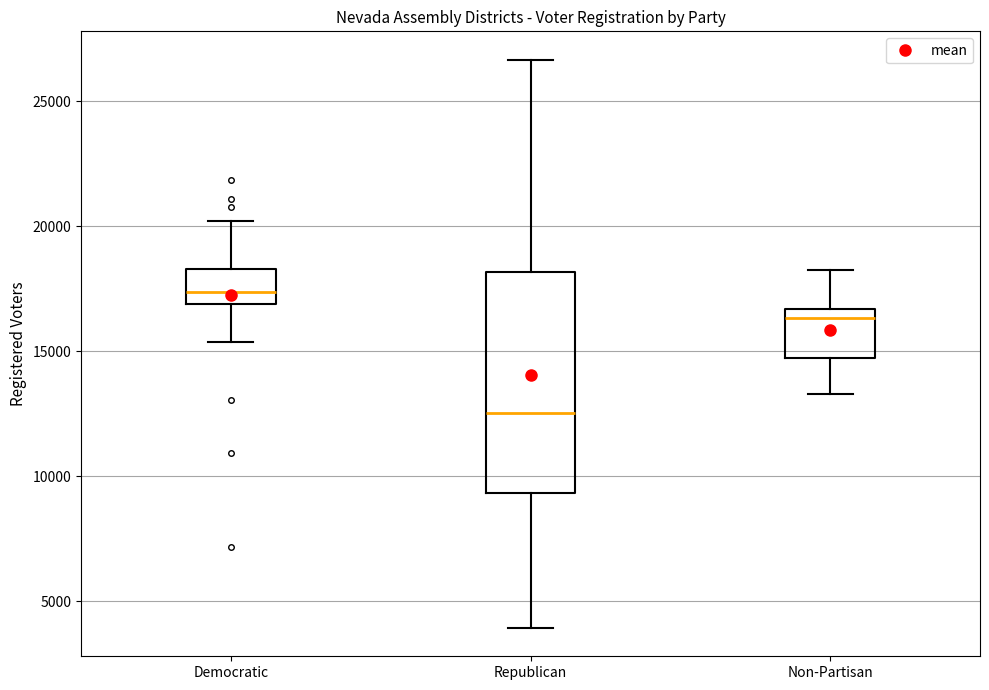

Reading left to right, read every box against the y-axis: the position of its median line, the range the box covers, and the ends of its whiskers. The values are not printed on the chart, so give them approximately, as read against the axis.

Democratic: median 17500, box 17000 to 18500, whiskers 15500 to 20000
Republican: median 12500, box 9500 to 18000, whiskers 4000 to 26500
Non-Partisan: median 16500 (just below the box's upper edge), box 14500 to 16500, whiskers 13500 to 18500